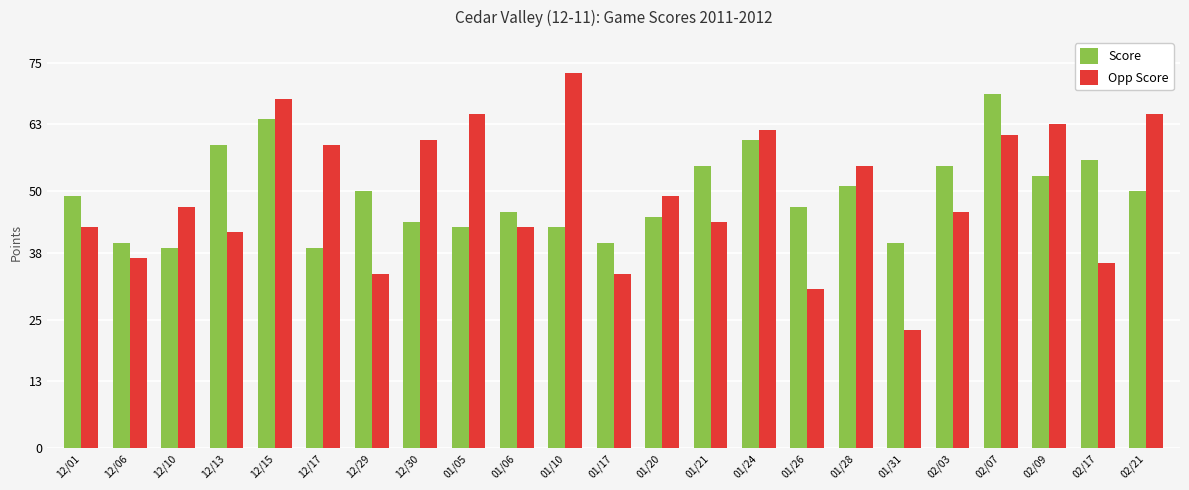

What are all the series names shown in the legend?

Score, Opp Score